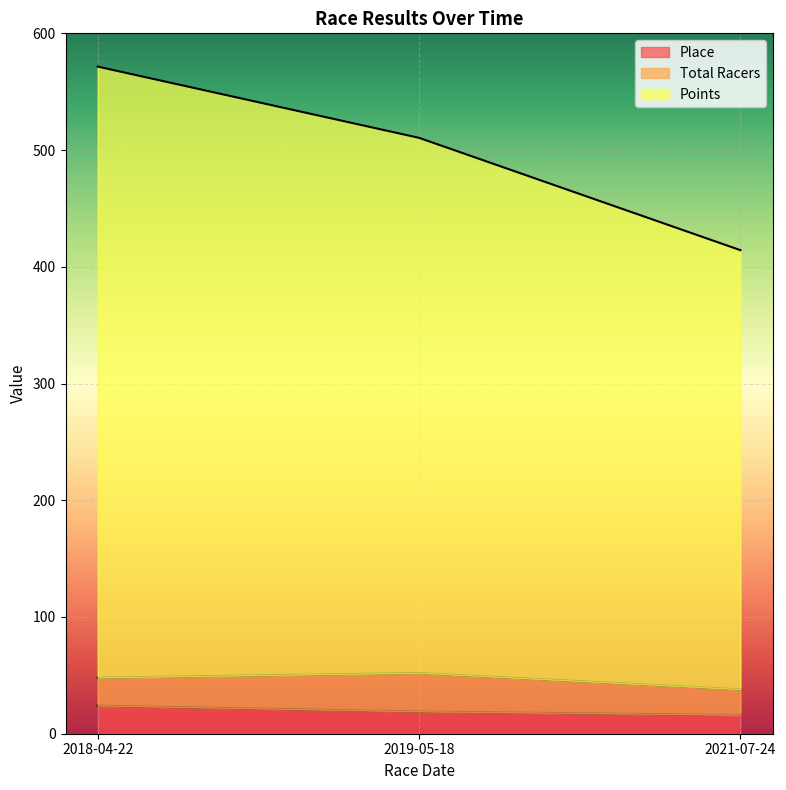

What is the highest value of the Place series?

24.0